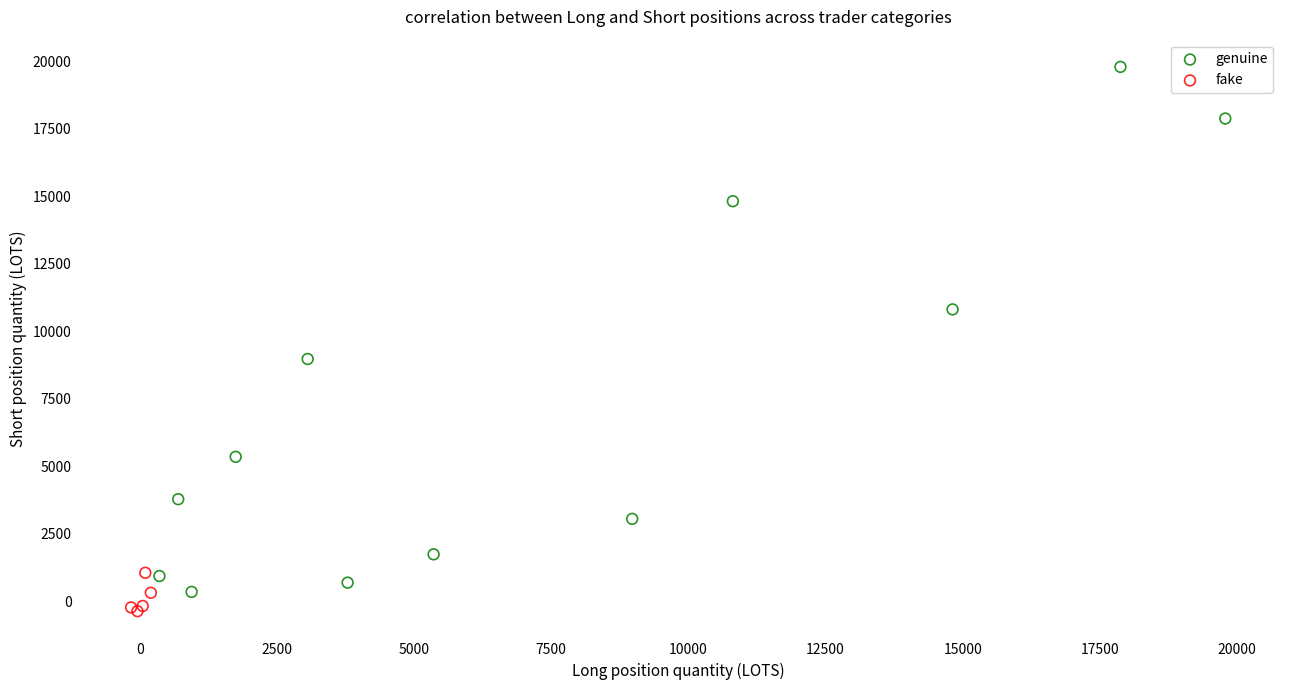

Which series reaches the maximum Y coordinate?

genuine